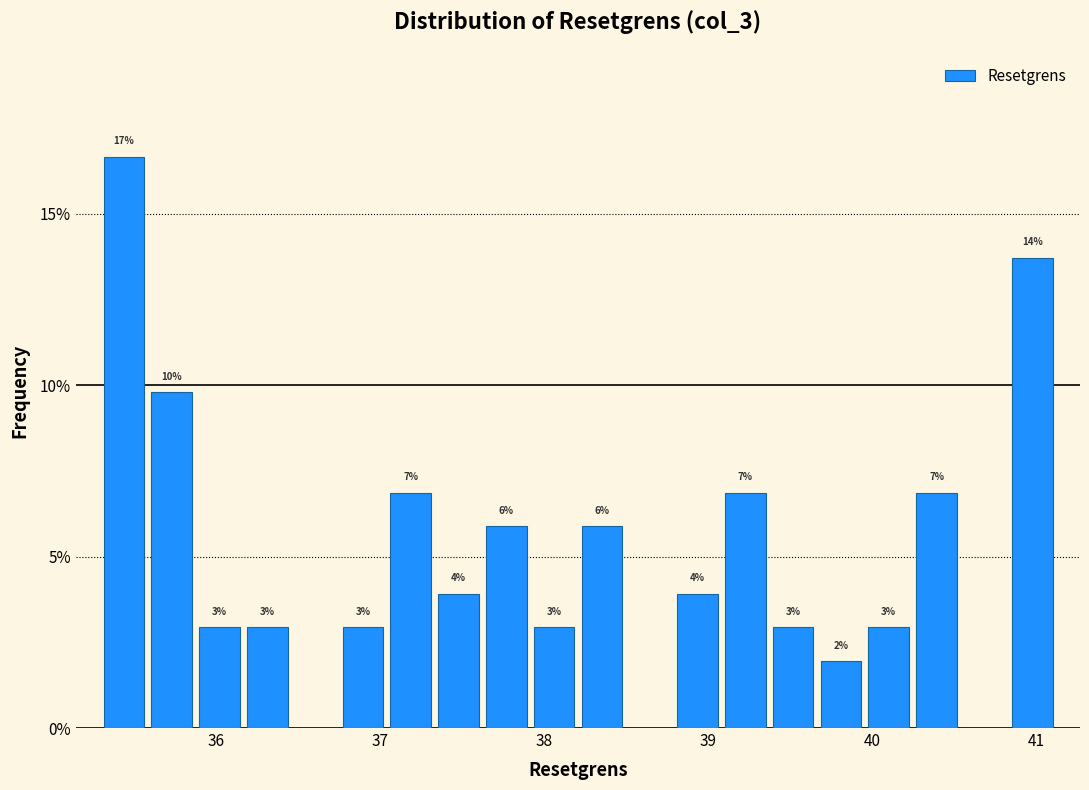

Read against the x-axis, roughly where is the centre of the tallest bar?

35.4